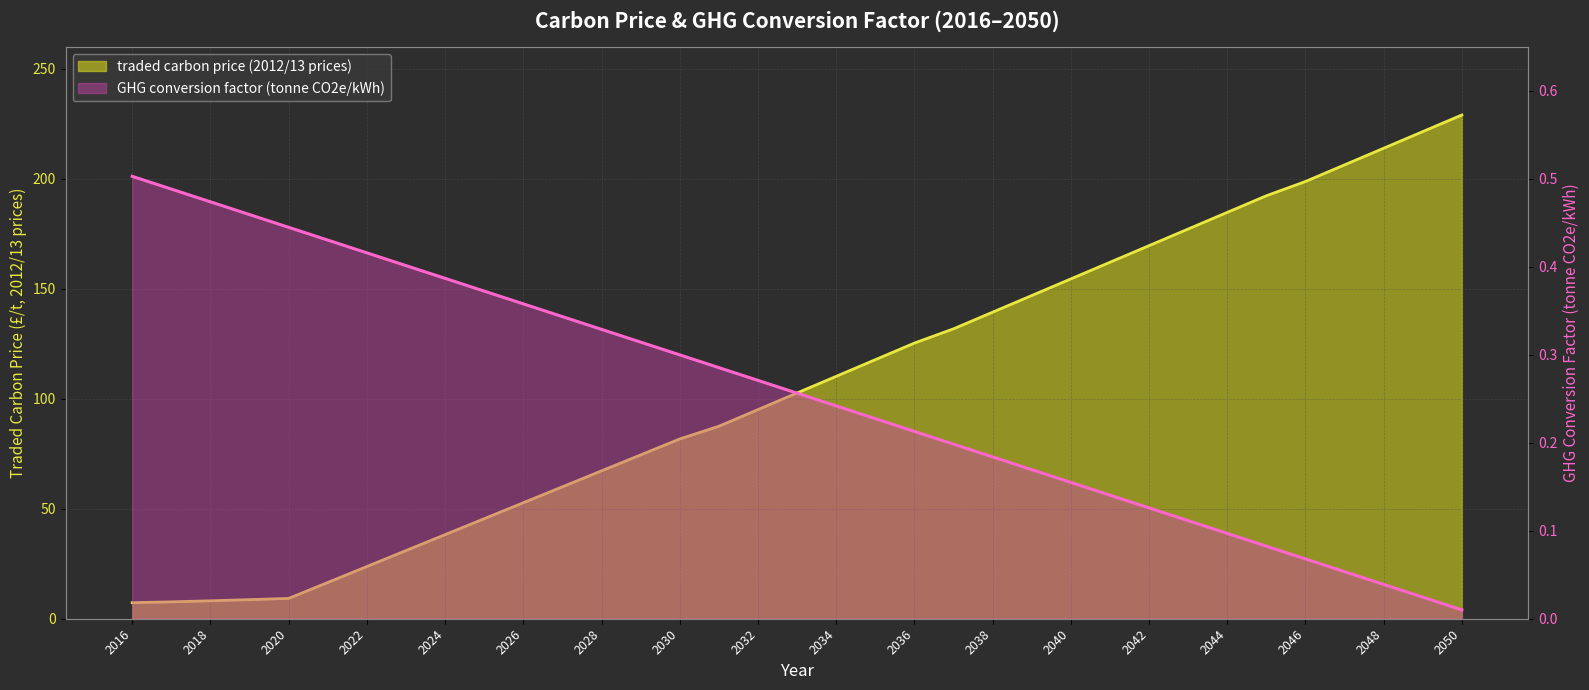

What is the value of the traded carbon price (2012/13 prices) point at the 14th from the left?

74.5